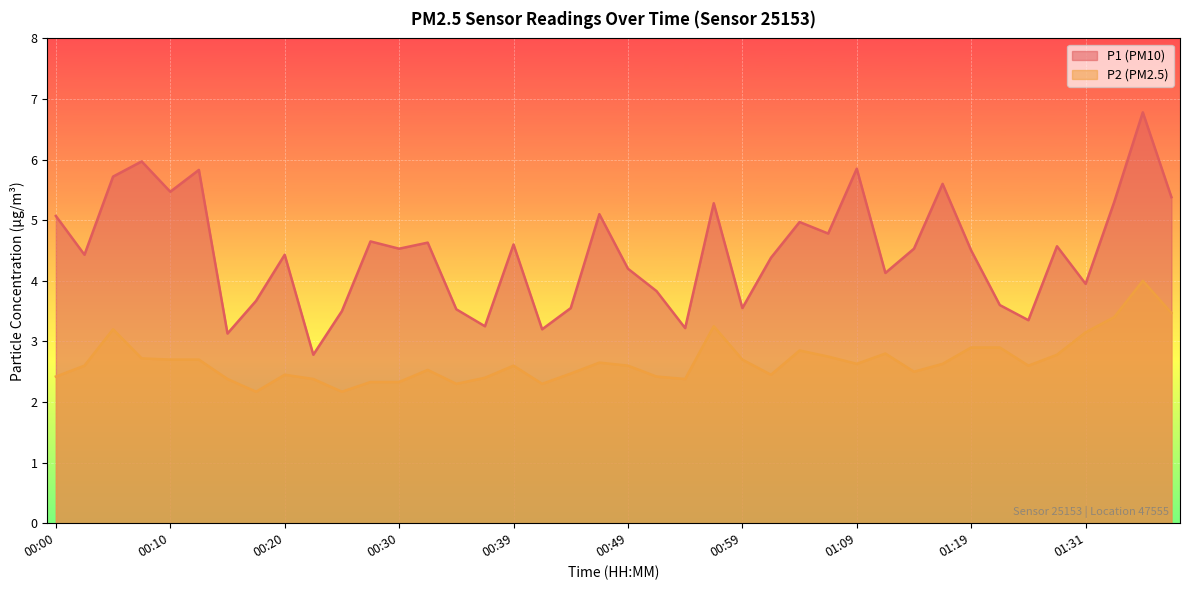

Which series has the largest total across all categories?

P1 (PM10)